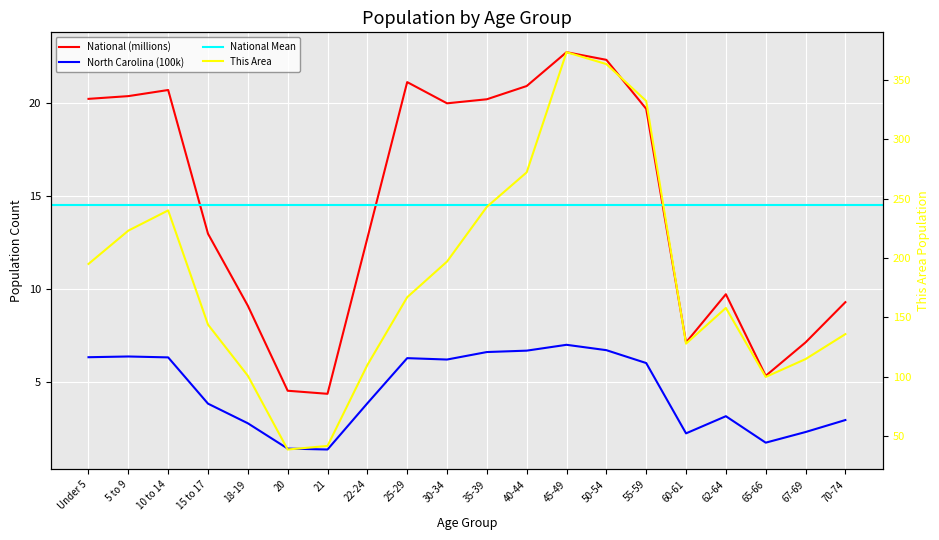

How many interior local peaks does the National series have?

4